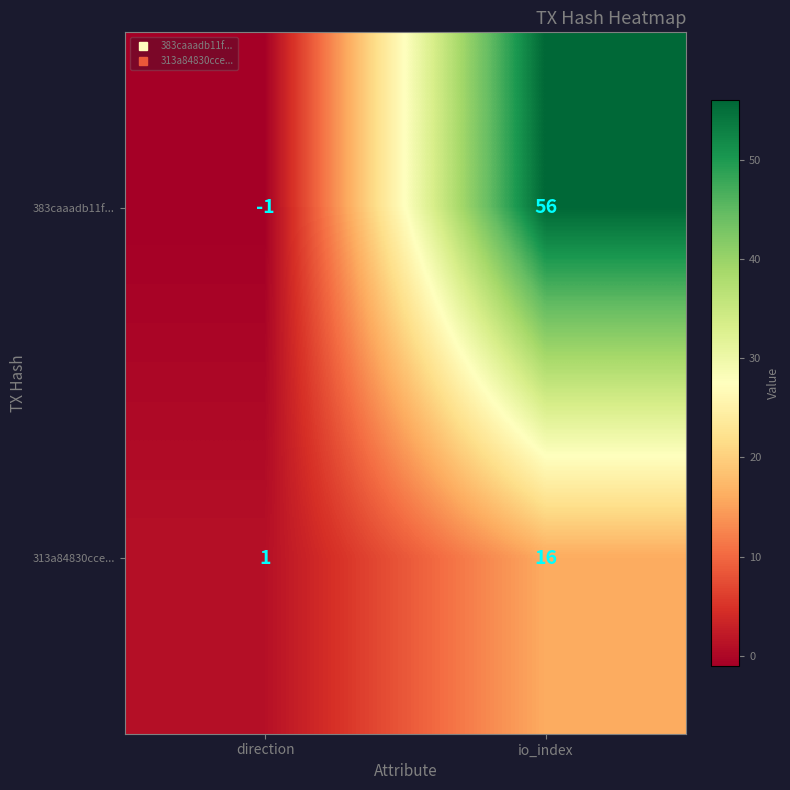

Reading right to left, what are all the values shown in this chart?

383caaadb11f...: 56	-1
313a84830cce...: 16	1